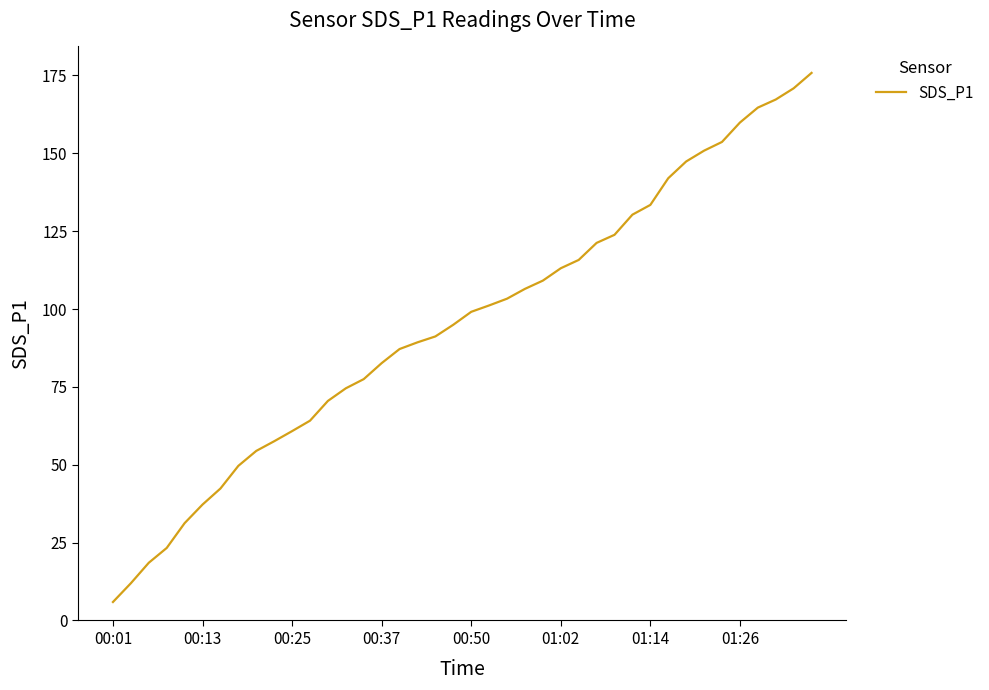

What is the smallest value displayed?

5.9